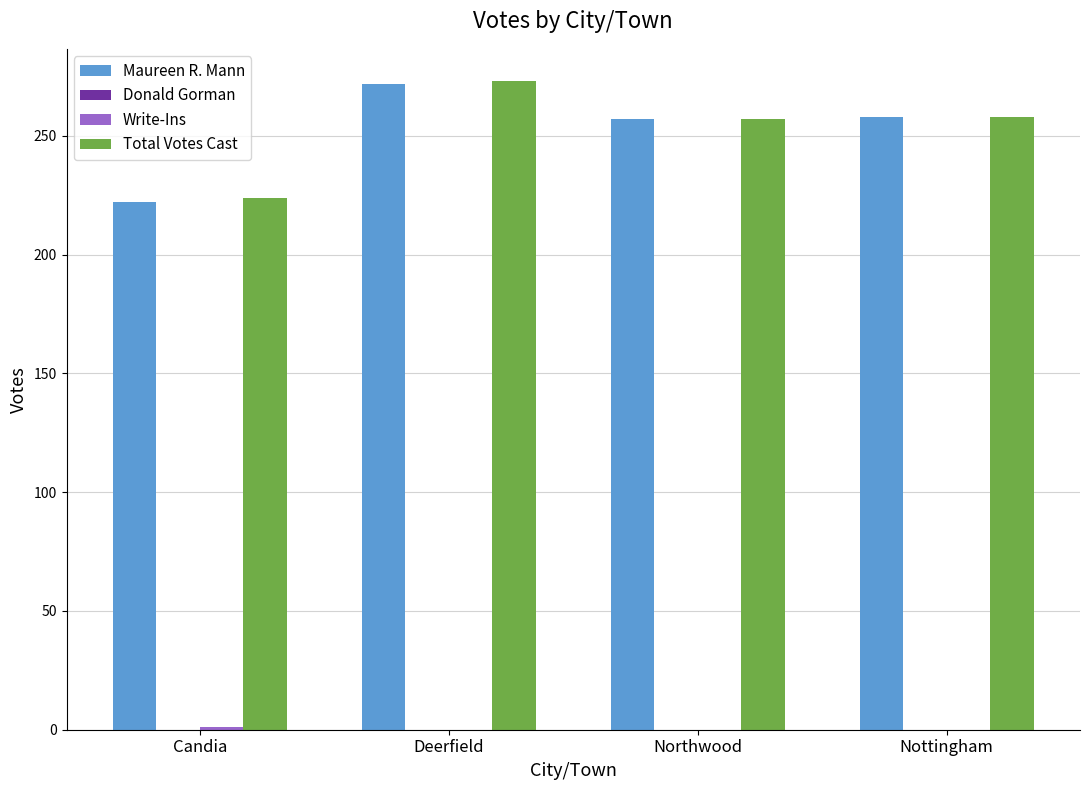

The Total Votes Cast series shows 224 at Candia. True or false?

True